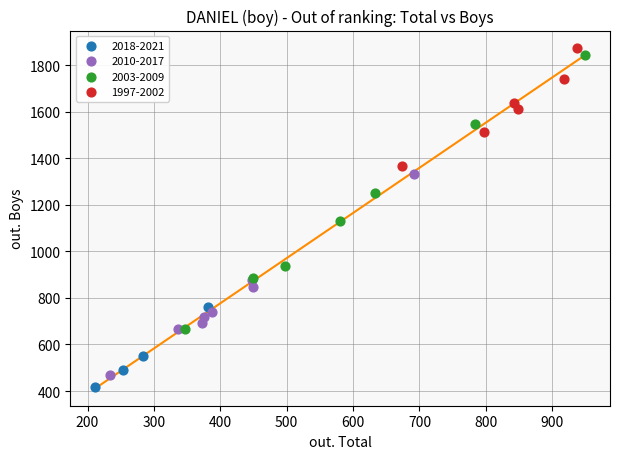

Which series has the widest spread of Y values?

2003-2009